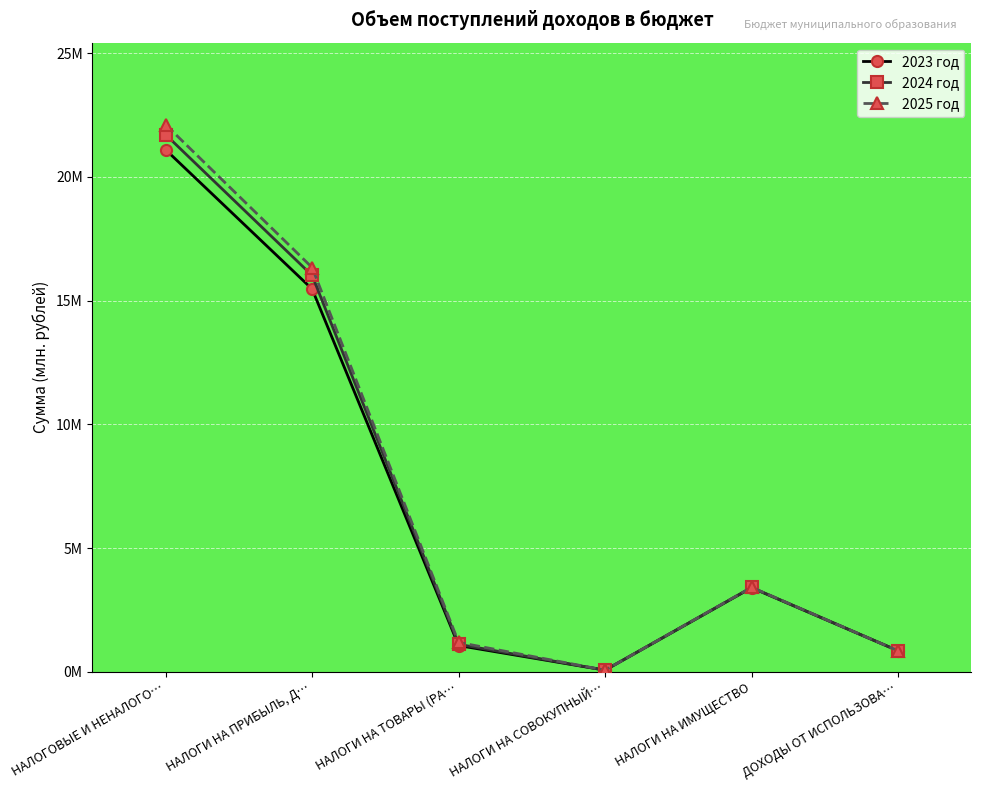

What are all the series names shown in the legend?

2023 год, 2024 год, 2025 год